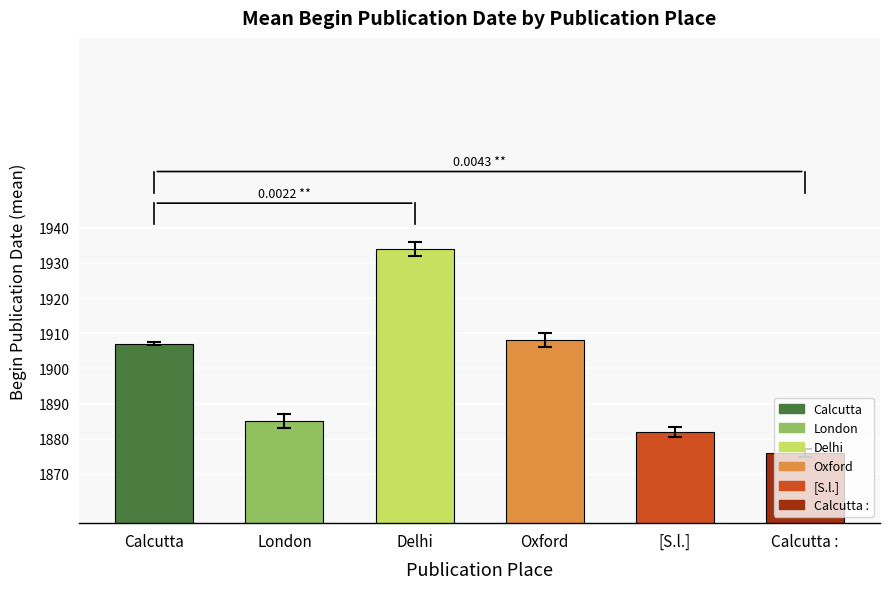

Between Calcutta : and Oxford, which is larger?

Oxford